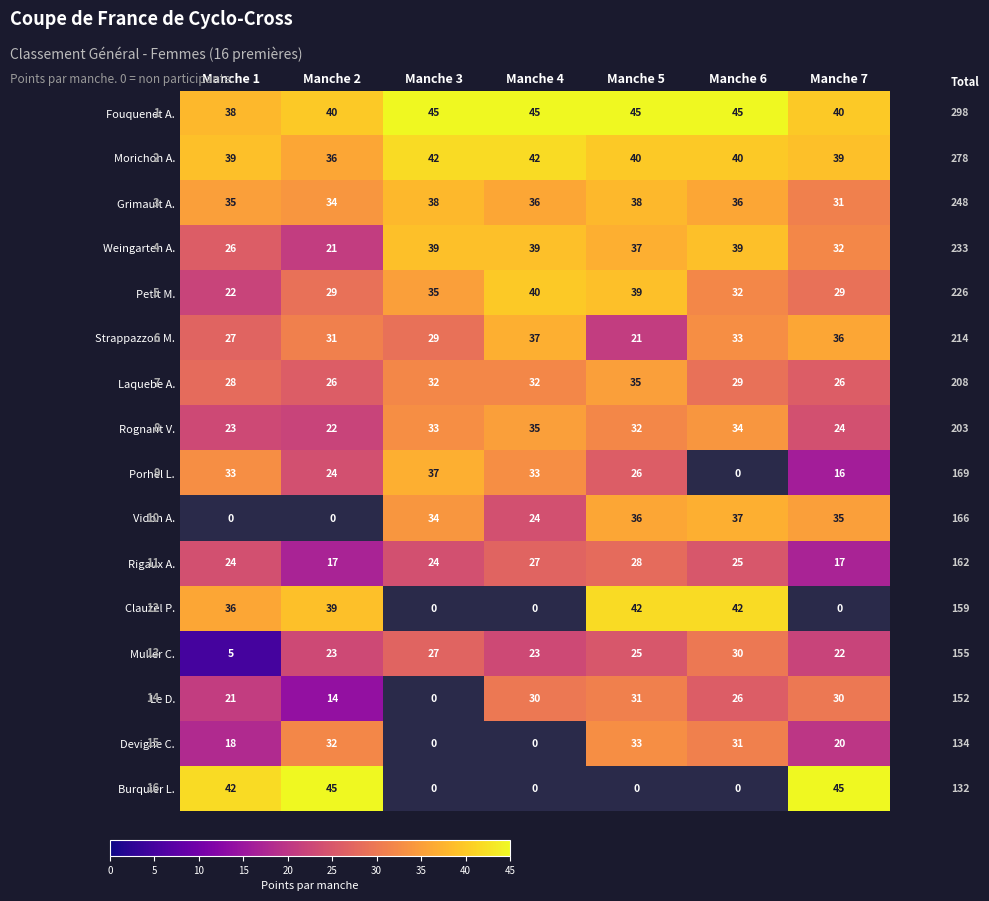

How many data points in Rigaux A. are less than 24?

2